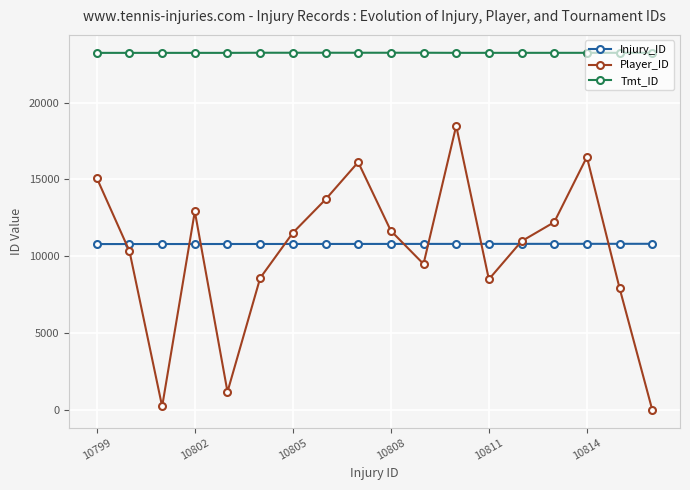

True or false: Injury_ID and Tmt_ID cross at least once.

False